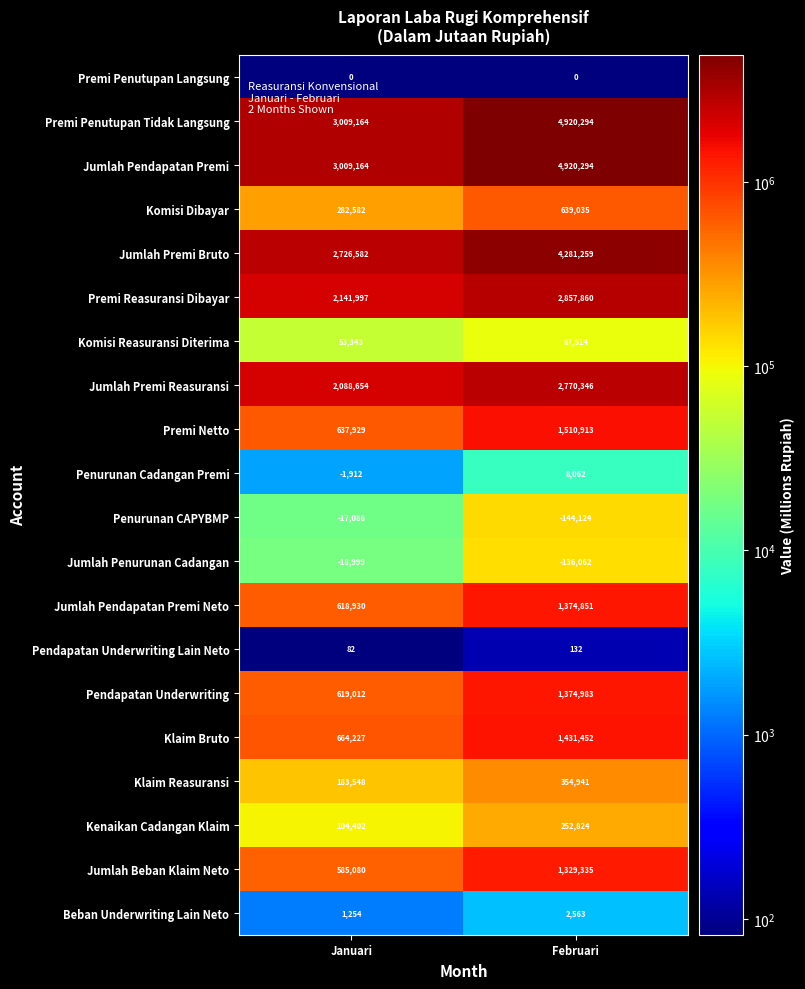

Rank the categories by Beban Underwriting Lain Neto value from lowest to highest.

Januari, Februari